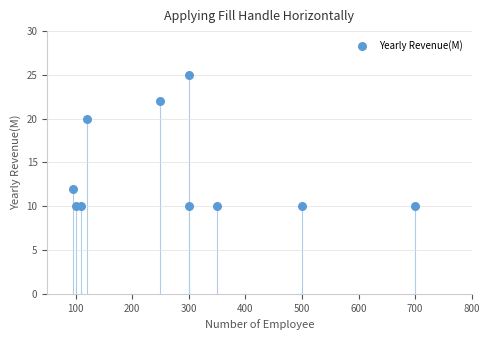

What Y value in the scatter plot is closest to 17?

20